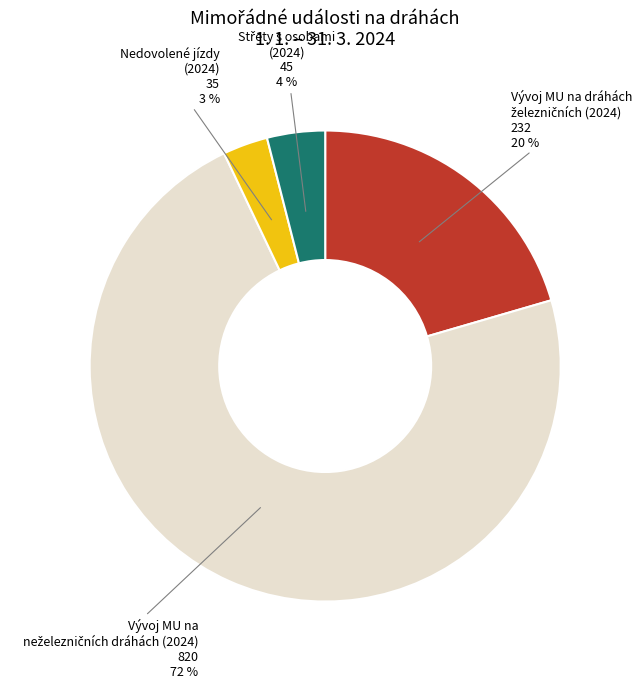

True or false: Nedovolené jízdy (2024) 35 accounts for 3% of the total.

True